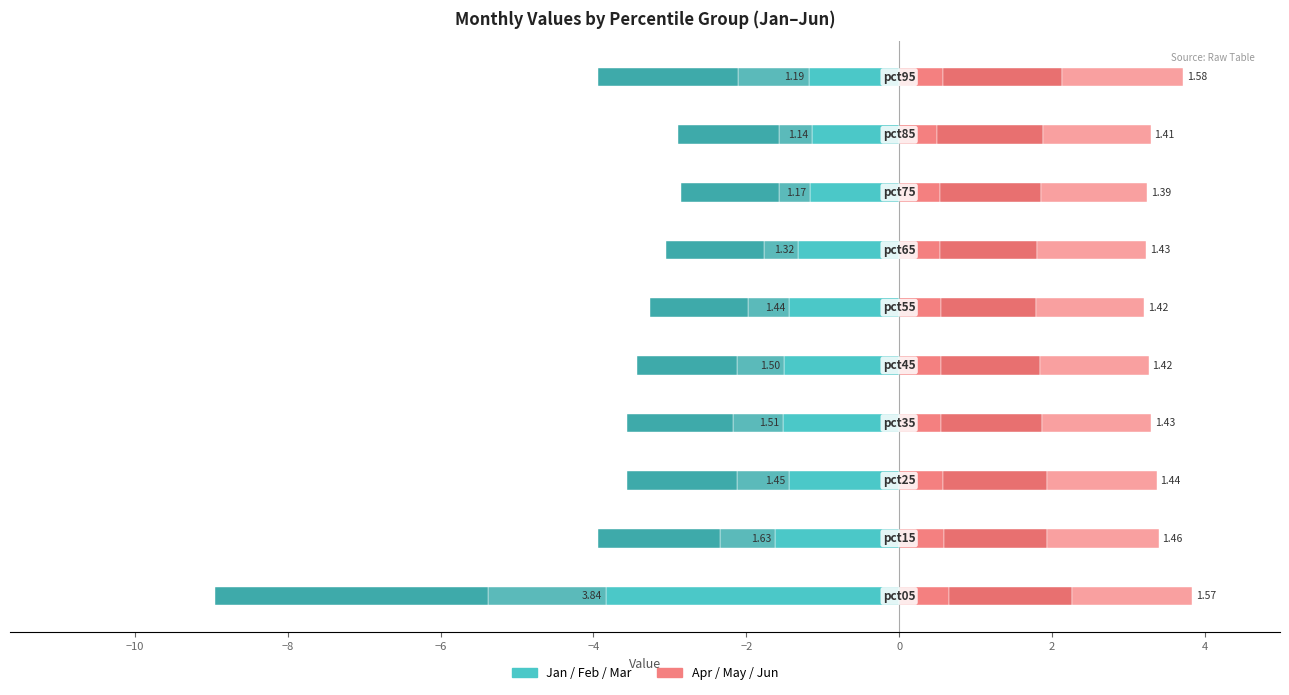

True or false: Mar has a value of -2.2 at −8.

False